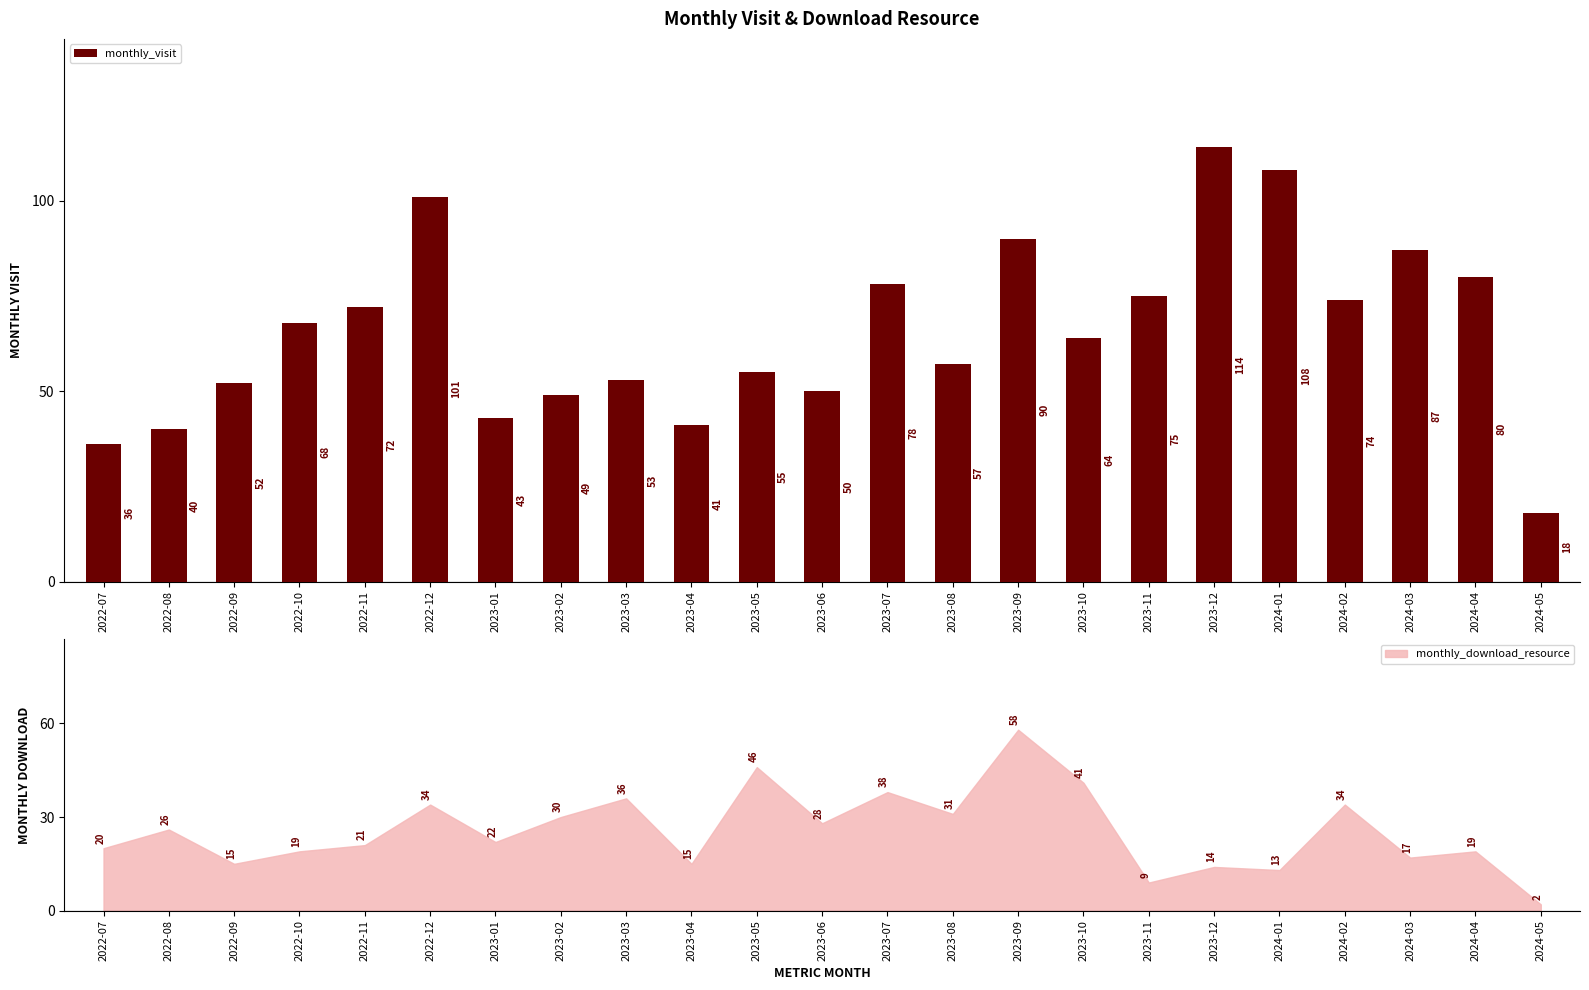

Which category has the lowest value across all series?

2024-05